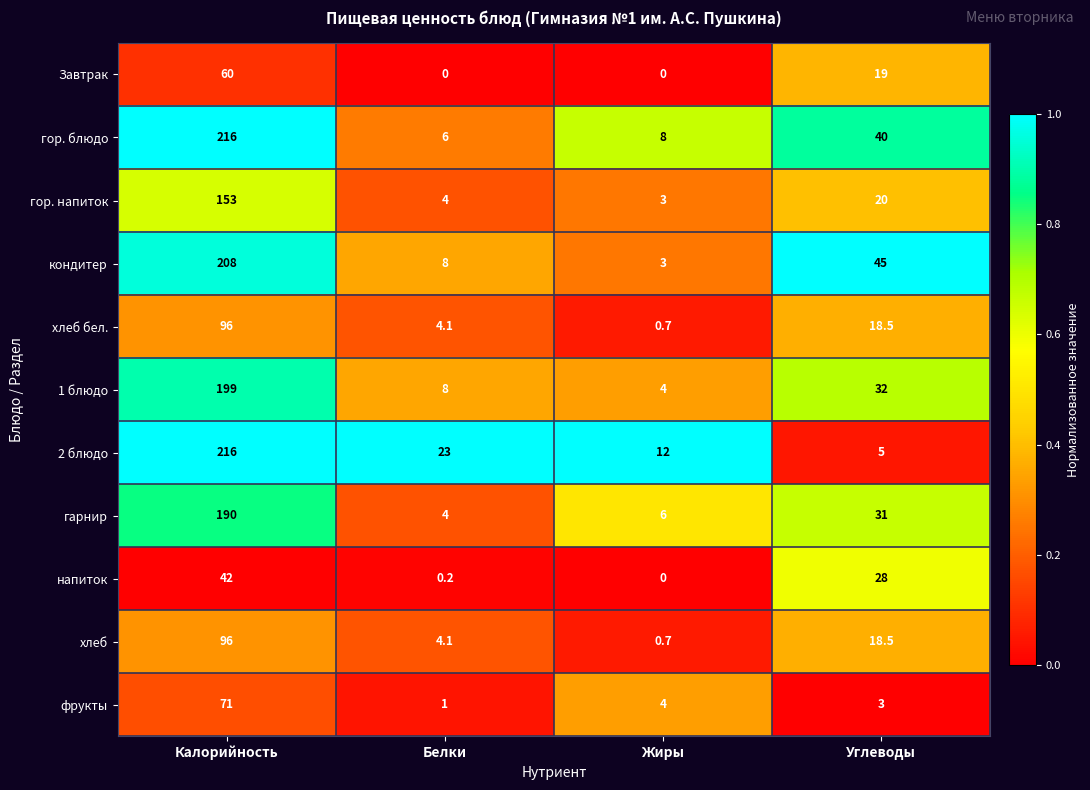

Rank the categories by гор. блюдо value from highest to lowest.

Калорийность, Углеводы, Жиры, Белки